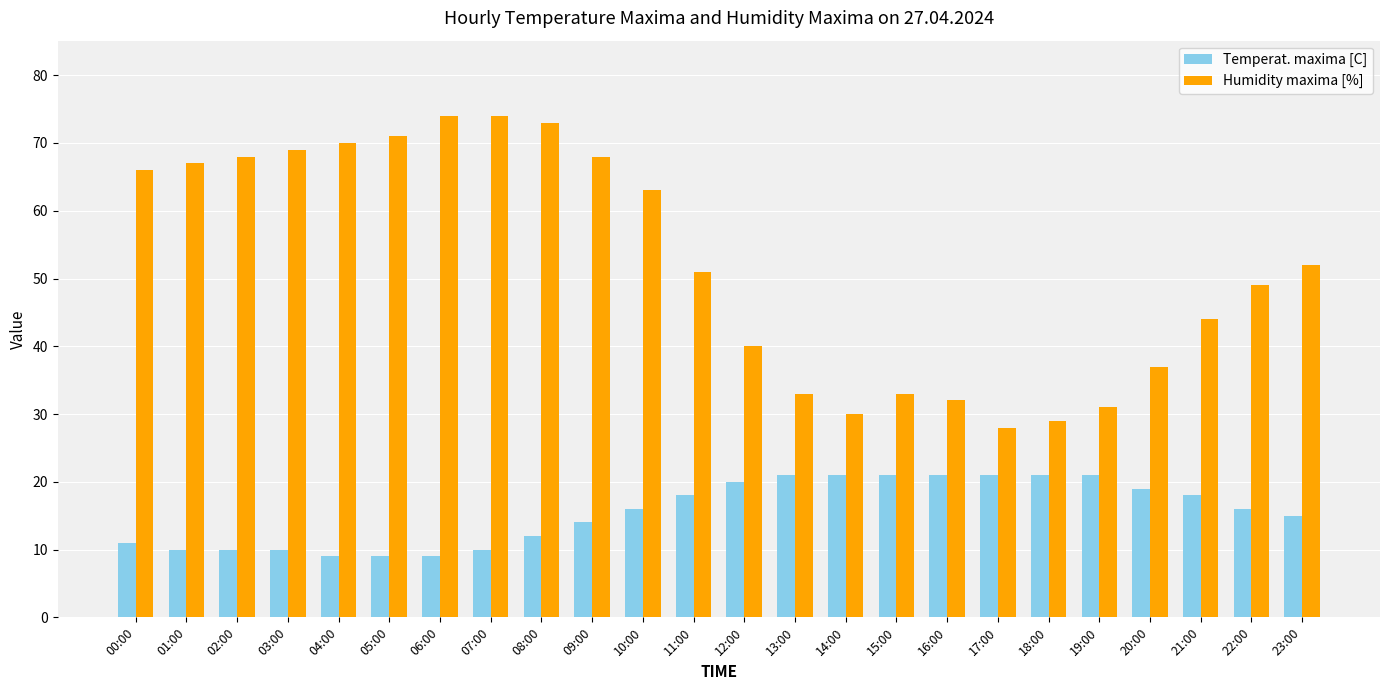

What is the total value across all series at 02:00?

78